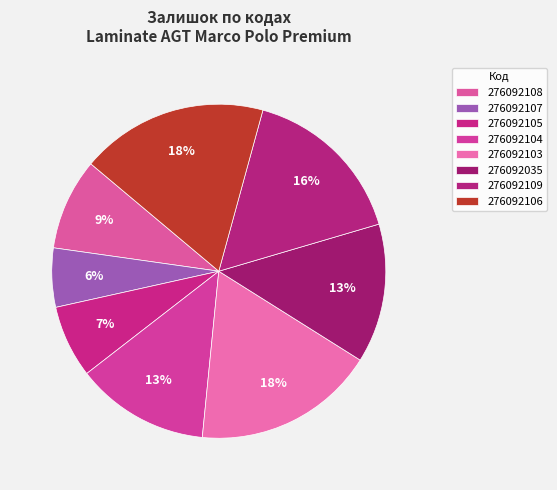

Which category has the biggest portion of the pie?

276092106